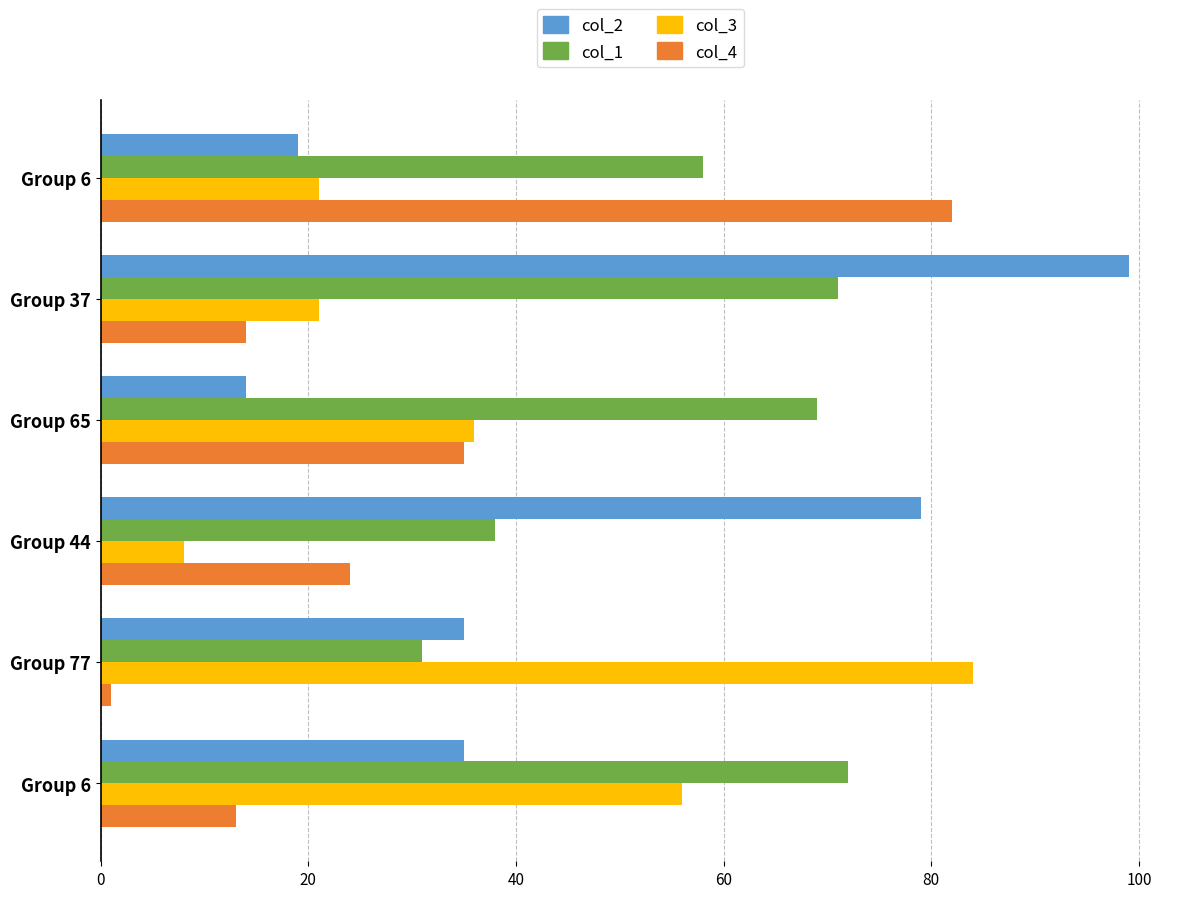

What are all the series names shown in the legend?

col_2, col_1, col_3, col_4